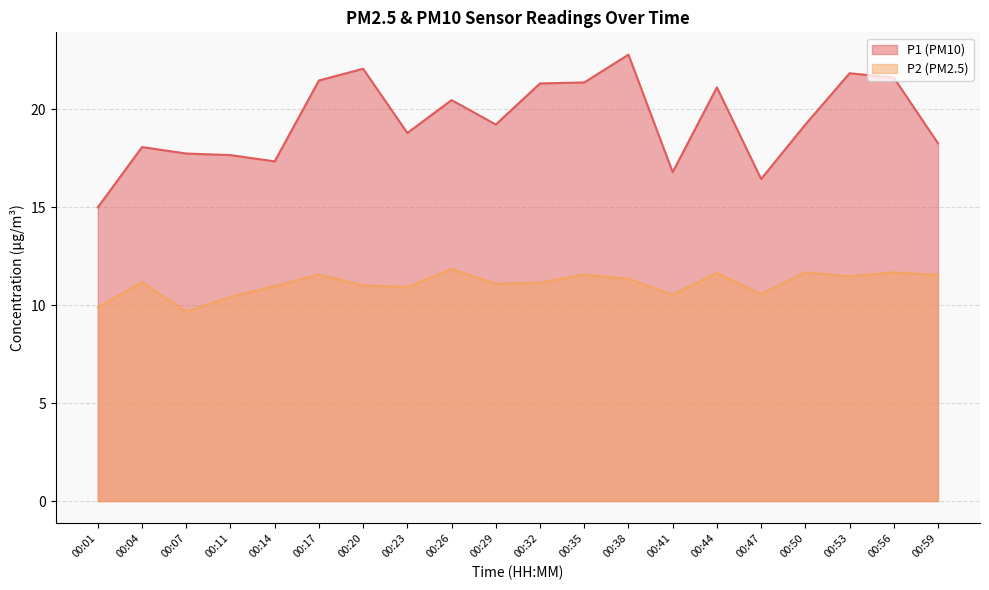

What value does the P1 series have at 00:59?

18.3